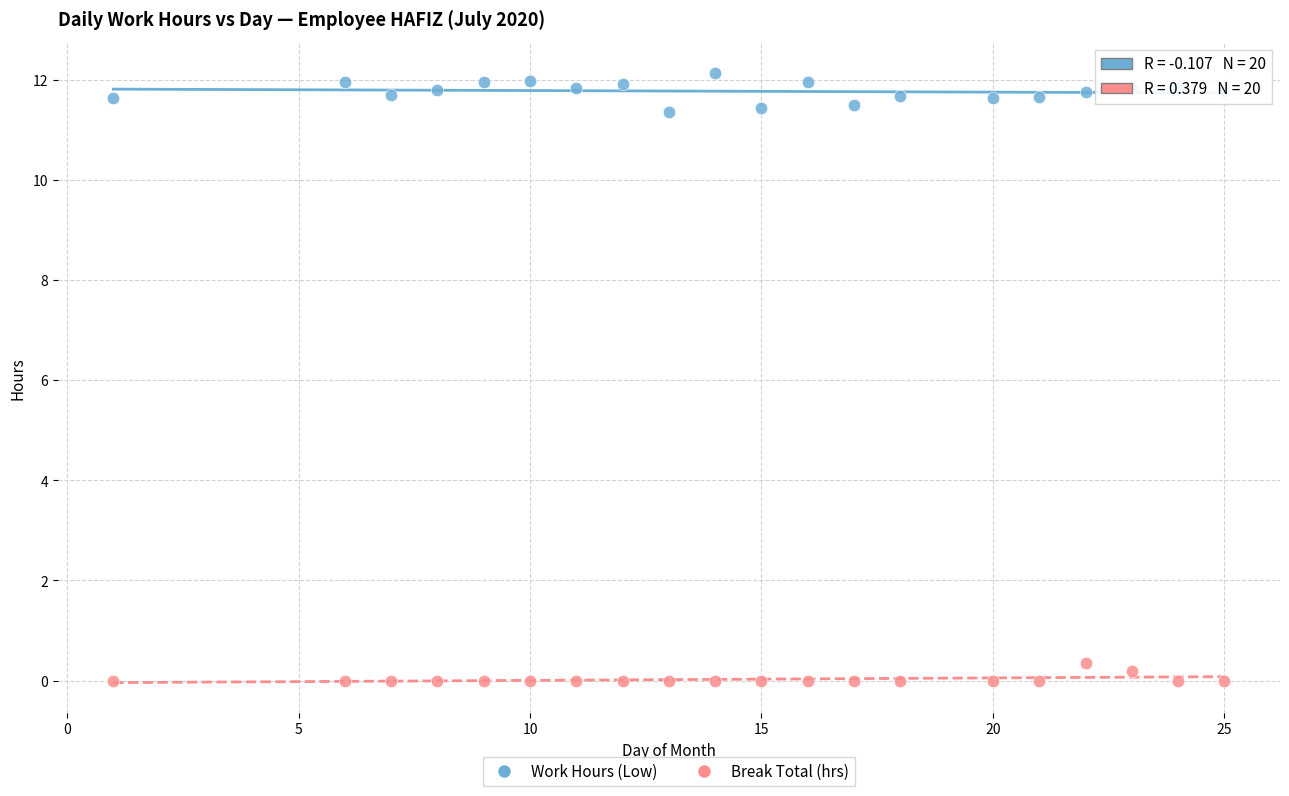

Across all data points, what is the range of X values (max minus min)?

24.0